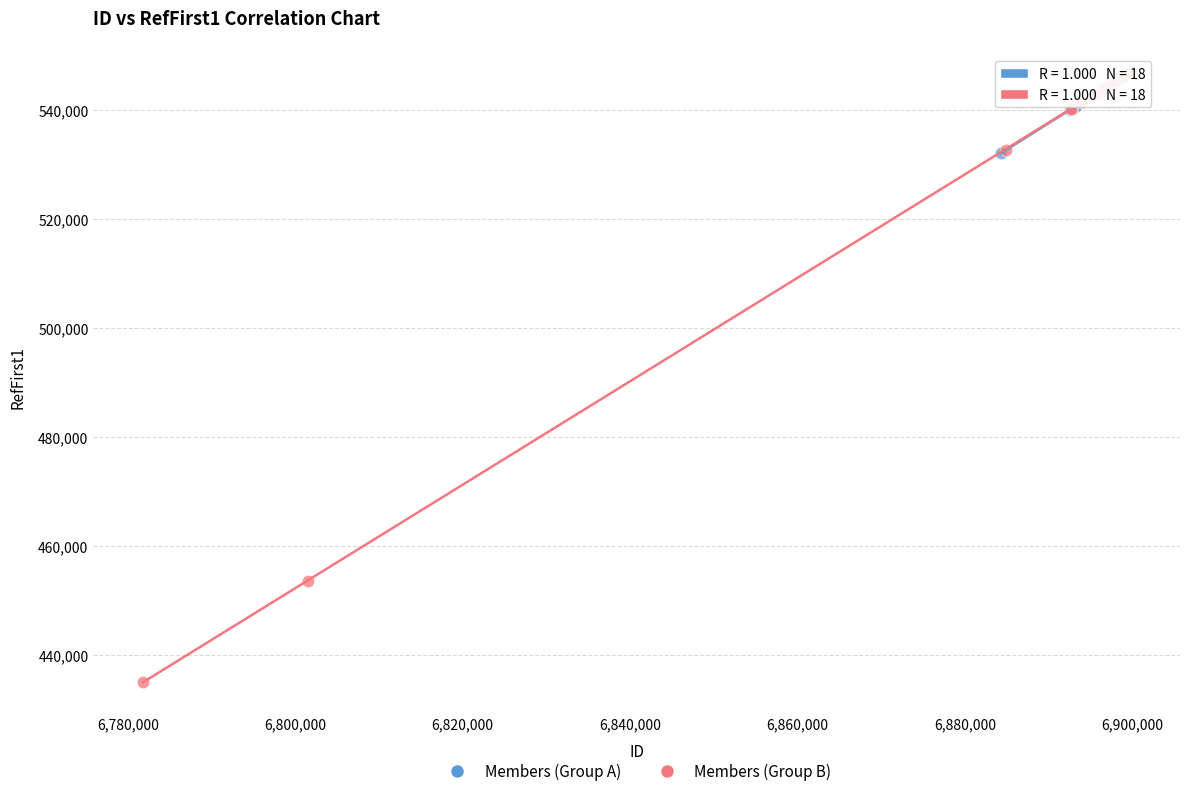

Which series contains the lowest Y value?

Members (Group B)